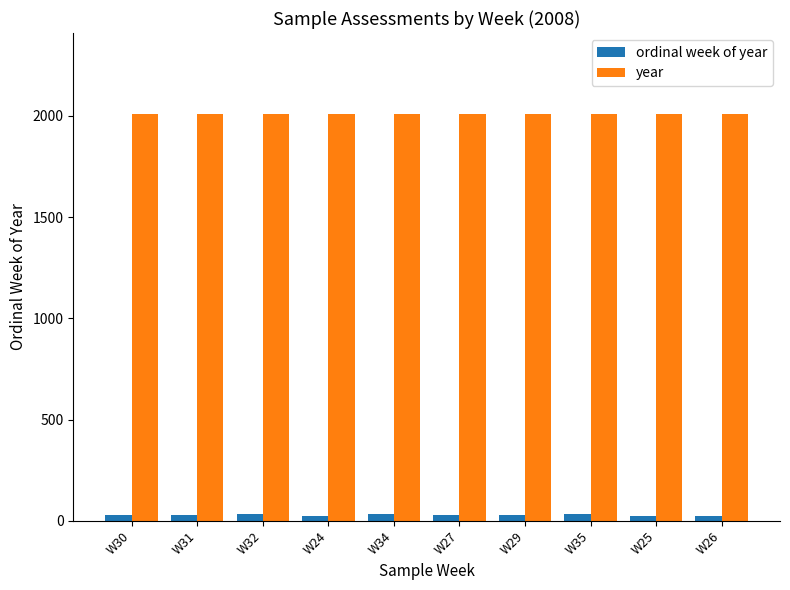

Rank the series at W35 from highest to lowest value.

year, ordinal week of year